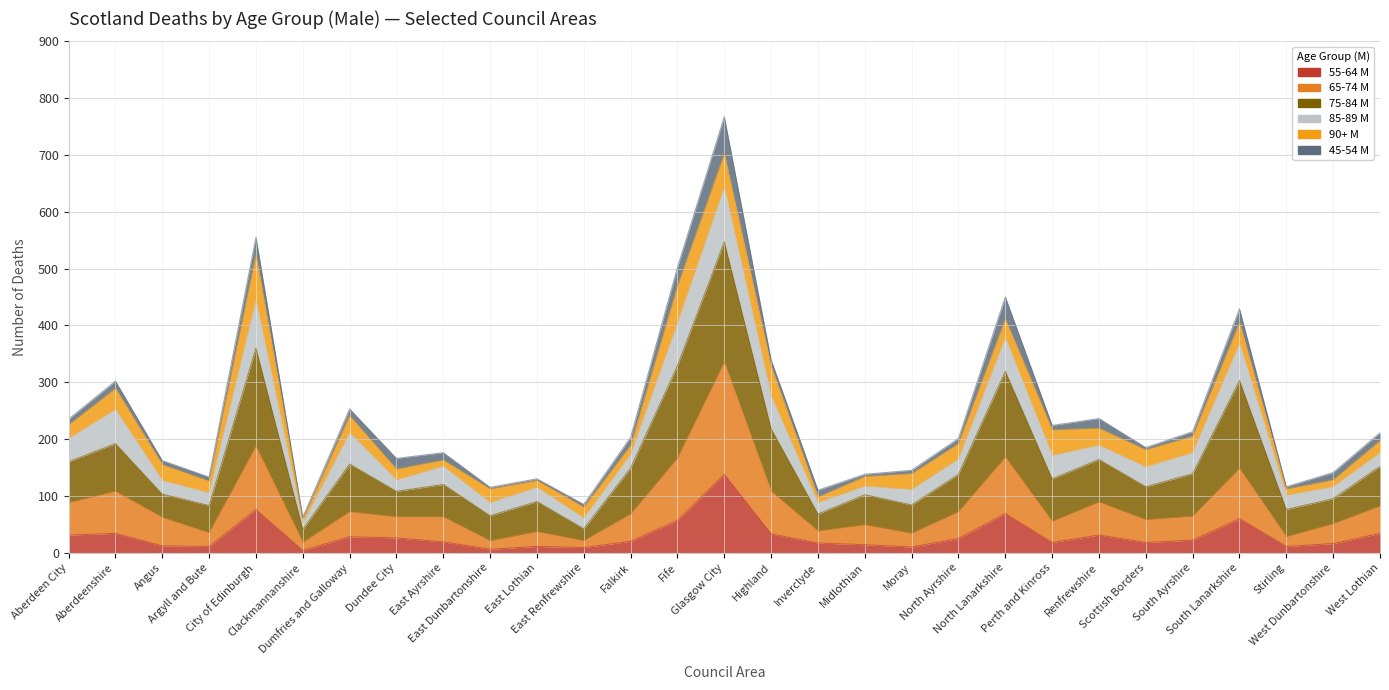

Is it true that 55-64 M equals 6 at East Dunbartonshire?

True